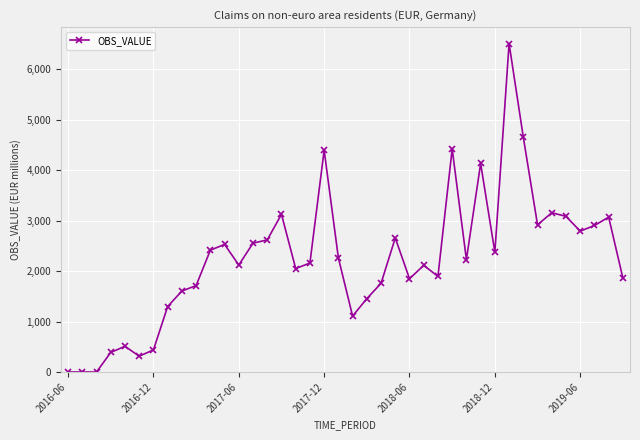

True or false: the data has more than 2 interior local peaks.

True